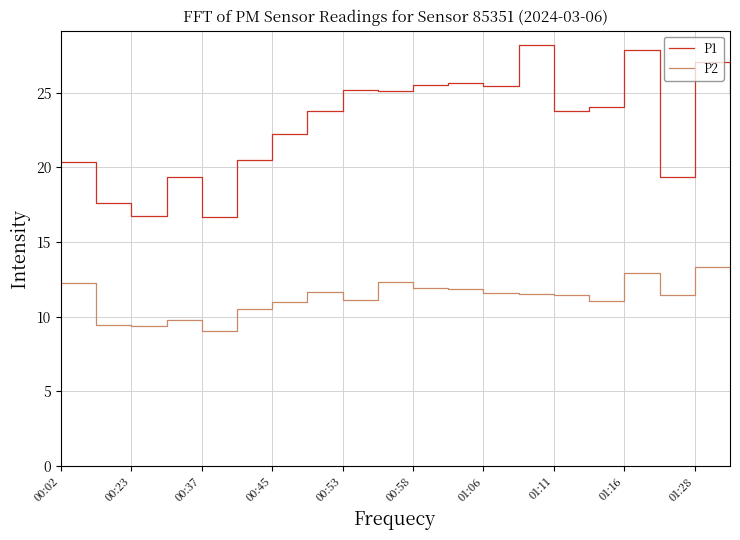

What is the greatest value displayed?

28.2